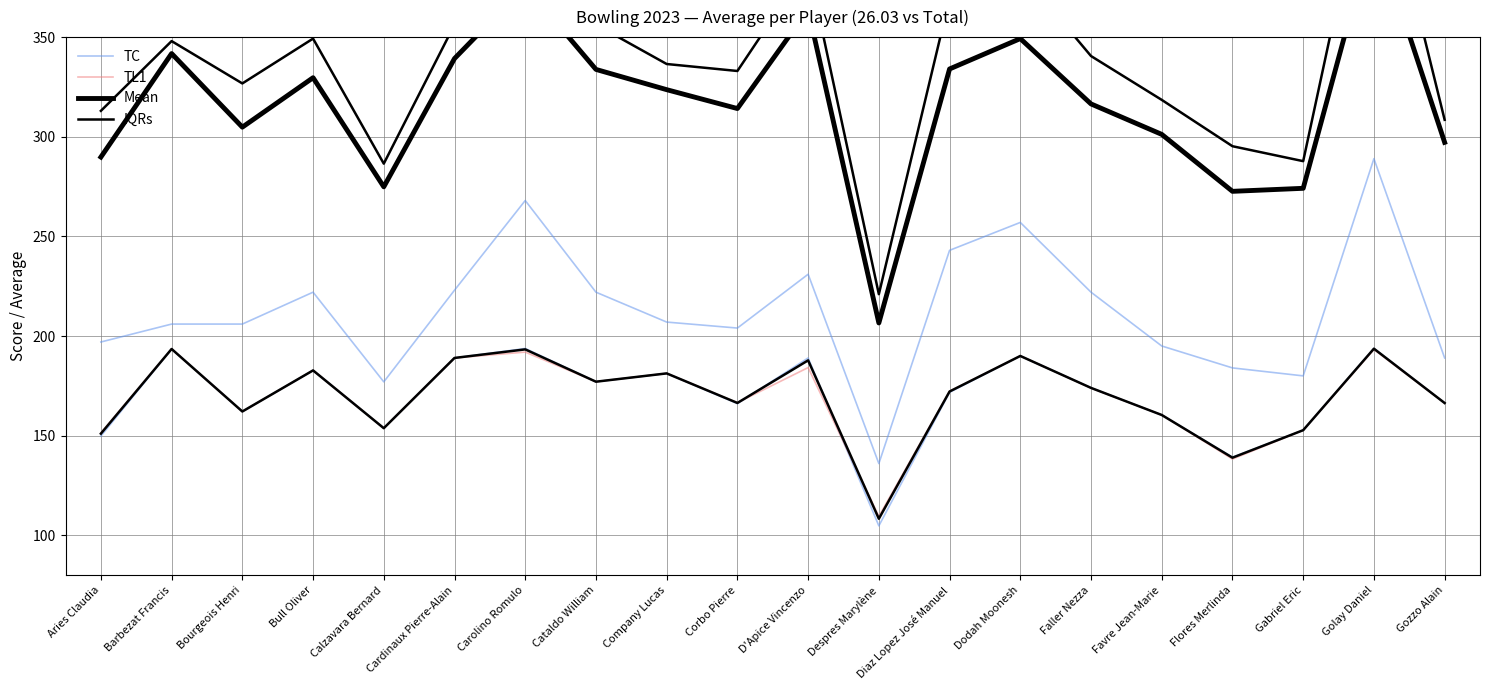

Which series has the largest total across all categories?

Mean